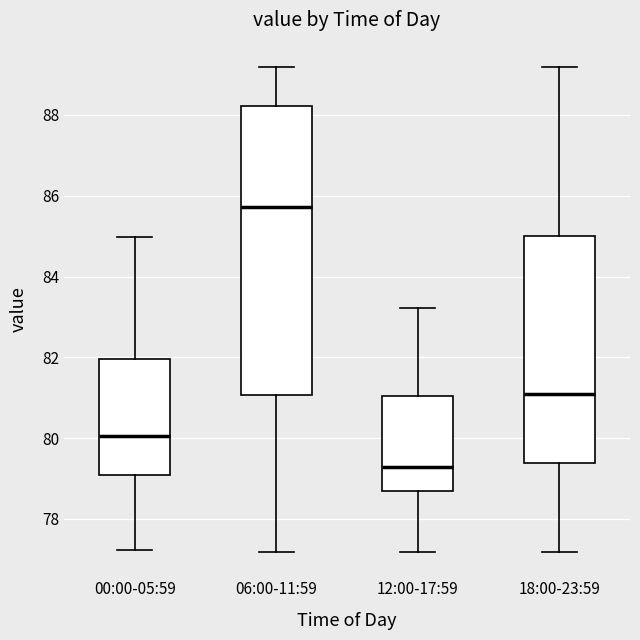

Reading left to right, transcribe this box plot: for each box, give where its median line is, the range the box spans, and where its two whiskers end, as read against the y-axis. The values are not printed on the chart, so give them approximately, as read against the axis.

00:00-05:59: median 80.0, box 79.0 to 82.0, whiskers 77.2 to 85.0
06:00-11:59: median 85.8, box 81.0 to 88.2, whiskers 77.2 to 89.2
12:00-17:59: median 79.2, box 78.6 to 81.0, whiskers 77.2 to 83.2
18:00-23:59: median 81.0, box 79.4 to 85.0, whiskers 77.2 to 89.2